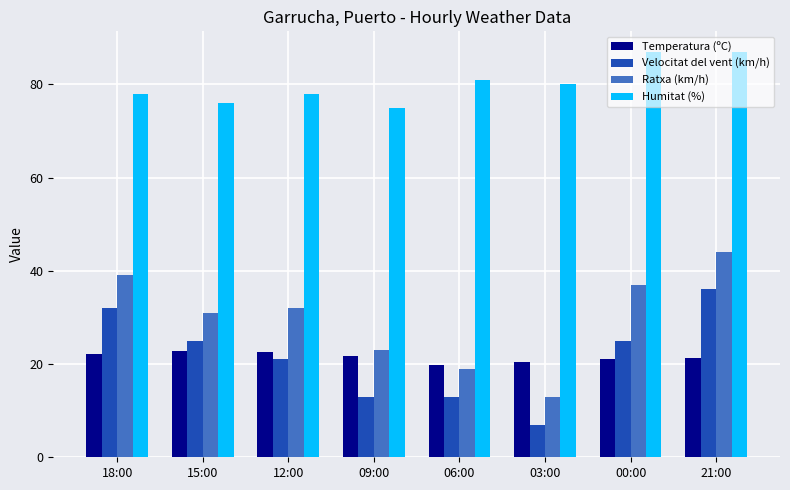

What is the approximate value of Humitat (%) at 12:00?

78.0